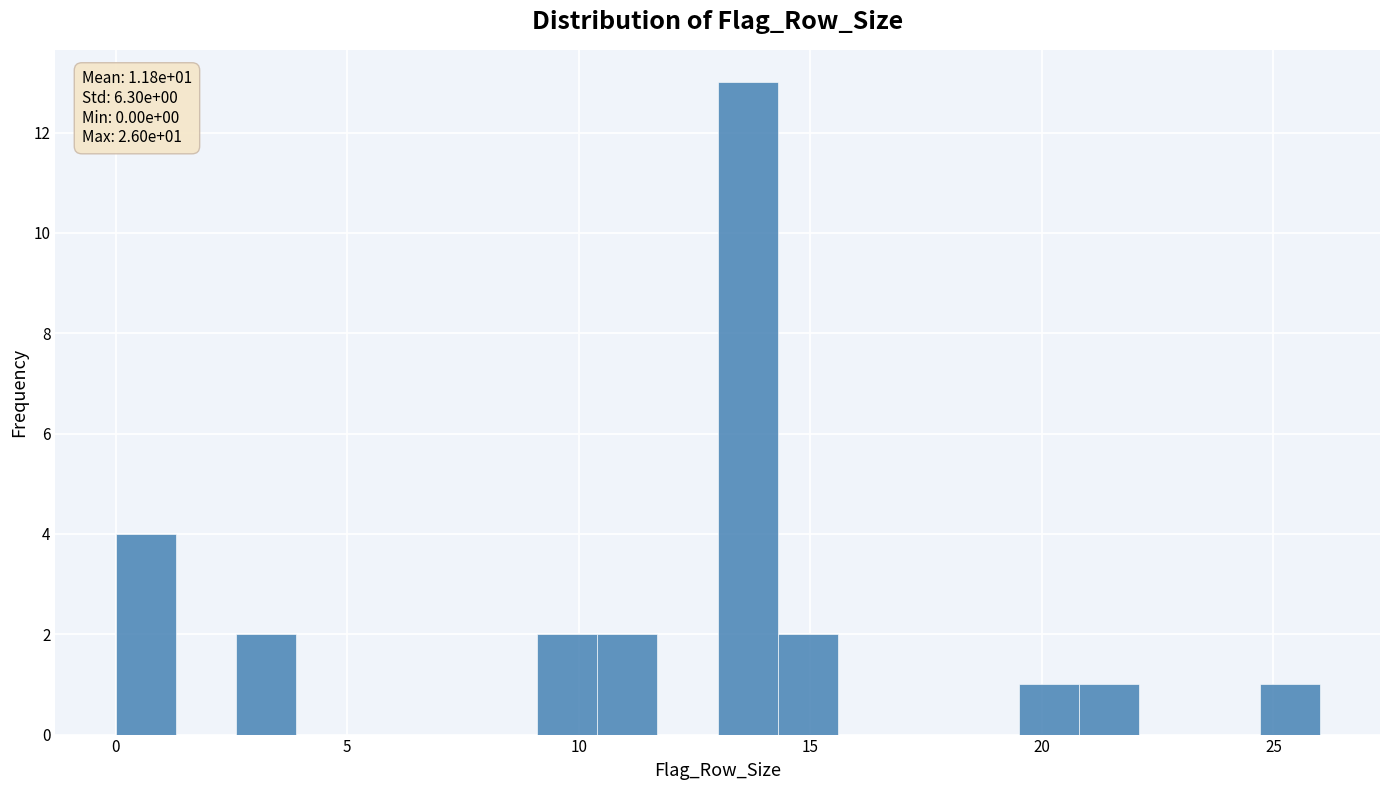

Around what value on the x-axis is the tallest bar? Give the approximate position of its centre, as read against the axis.

13.5